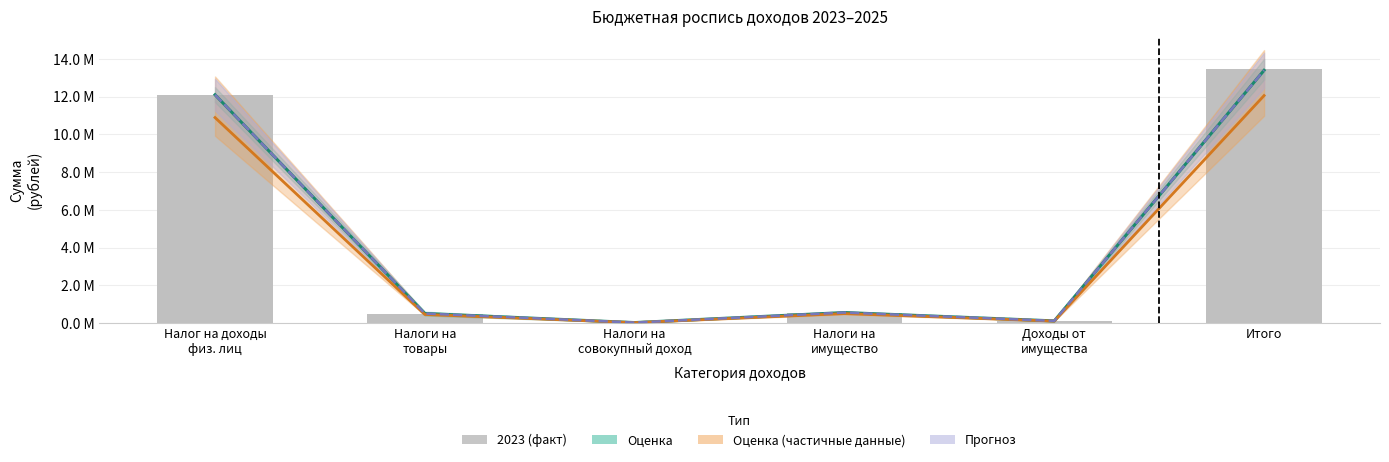

Is it true that Прогноз 2025 equals 111600.0 at Доходы от
имущества?

True